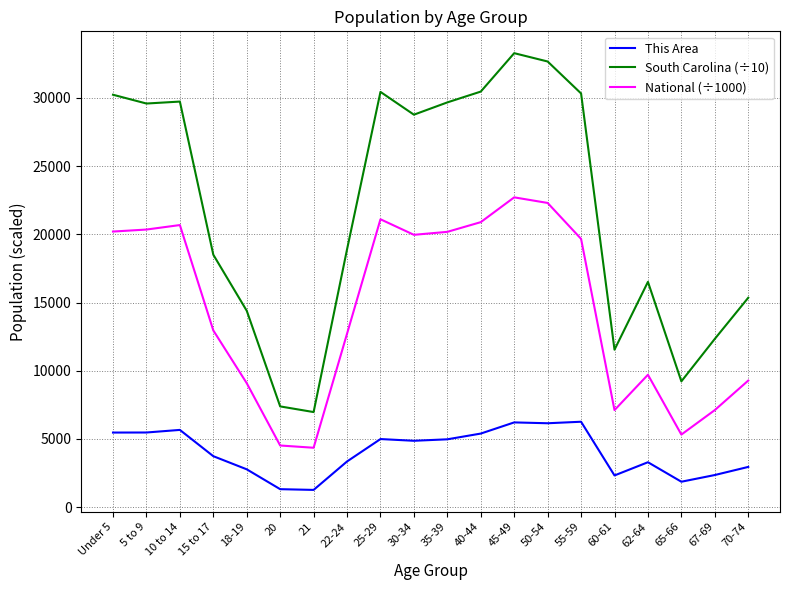

The value of South Carolina (÷10) at 15 to 17 is 9270.0. True or false?

False